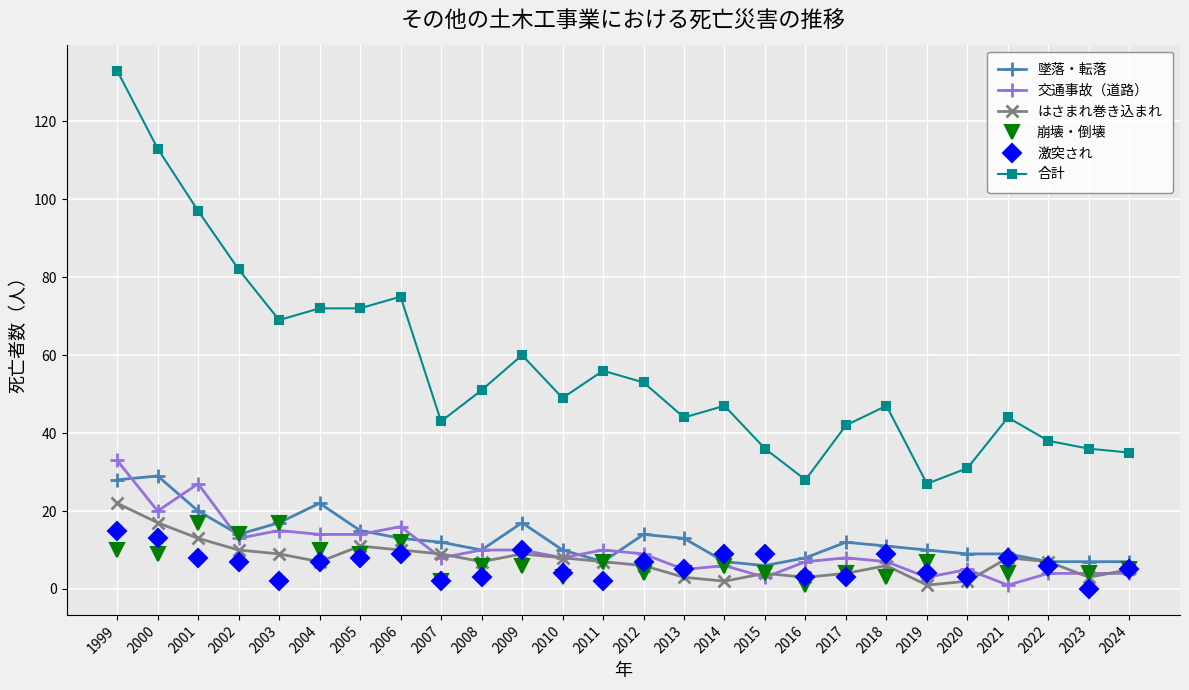

Reading left to right, what are all the values shown in this chart?

墜落・転落: 28	29	20	14	17	22	15	13	12	10	17	10	7	14	13	7	6	8	12	11	10	9	9	7	7	7
交通事故（道路）: 33	20	27	13	15	14	14	16	8	10	10	8	10	9	5	6	3	7	8	7	3	5	1	4	4	4
はさまれ巻き込まれ: 22	17	13	10	9	7	11	10	9	7	9	8	7	6	3	2	4	3	4	6	1	2	8	7	3	5
崩壊・倒壊: 10	9	17	14	17	10	9	12	2	6	6	3	7	4	4	6	4	1	4	3	7	2	4	5	4	5
激突され: 15	13	8	7	2	7	8	9	2	3	10	4	2	7	5	9	9	3	3	9	4	3	8	6	0	5
合計: 133	113	97	82	69	72	72	75	43	51	60	49	56	53	44	47	36	28	42	47	27	31	44	38	36	35